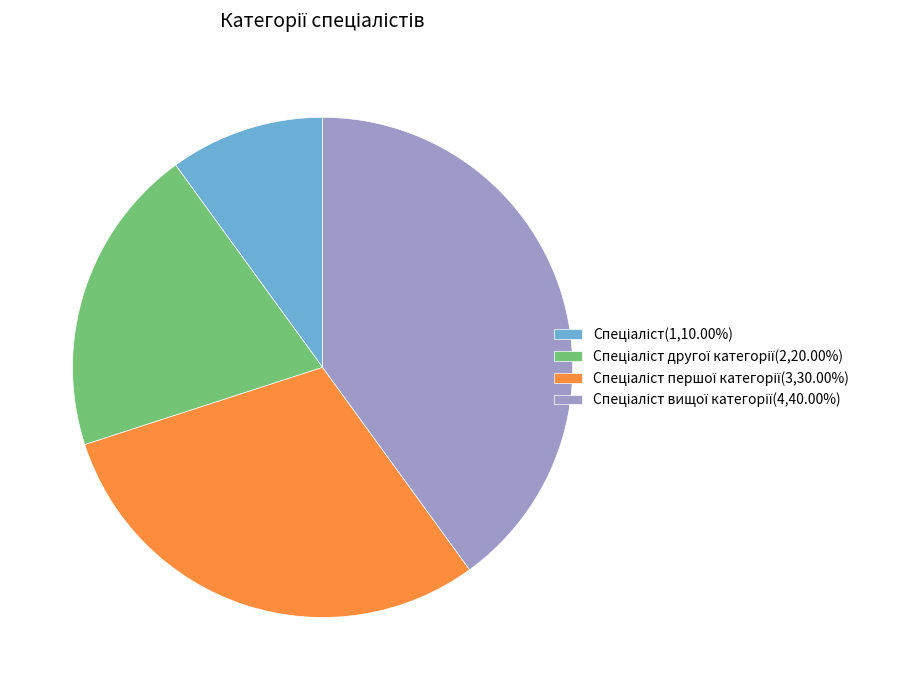

Is there any slice that represents more than half of the pie?

No